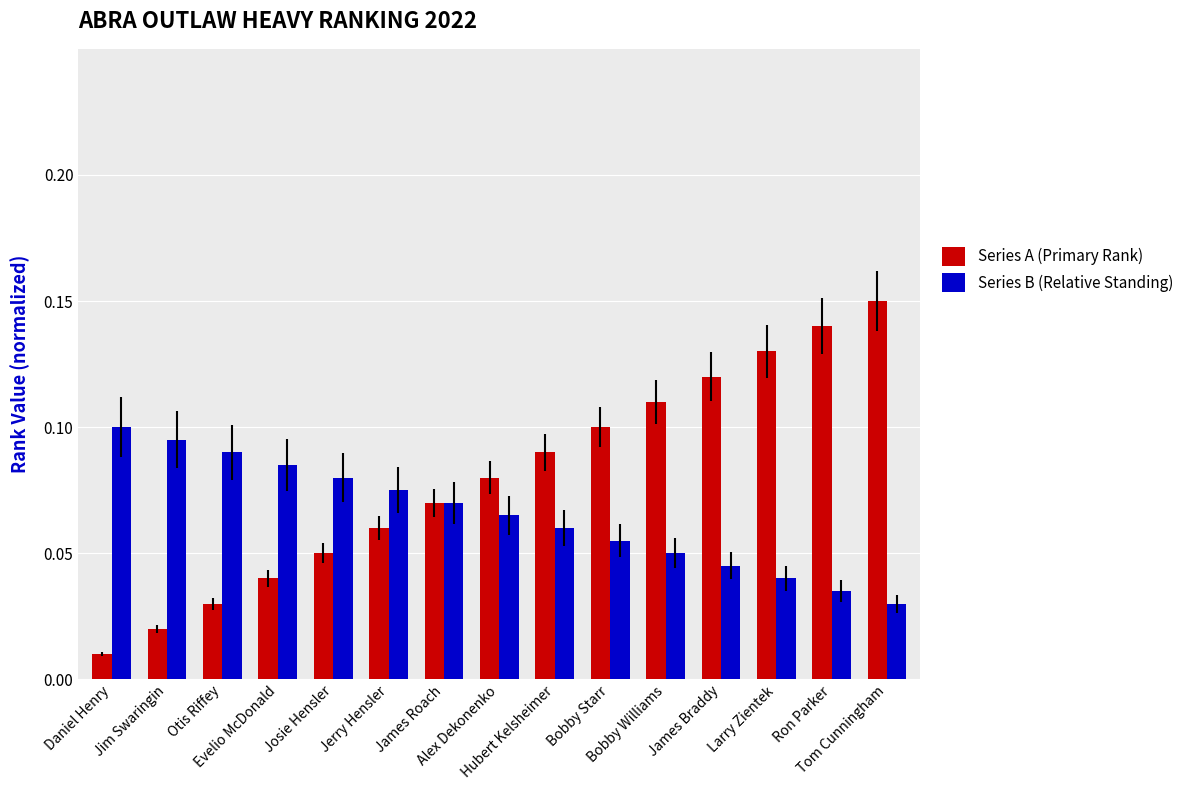

At how many categories does at least one series exceed 0?

15